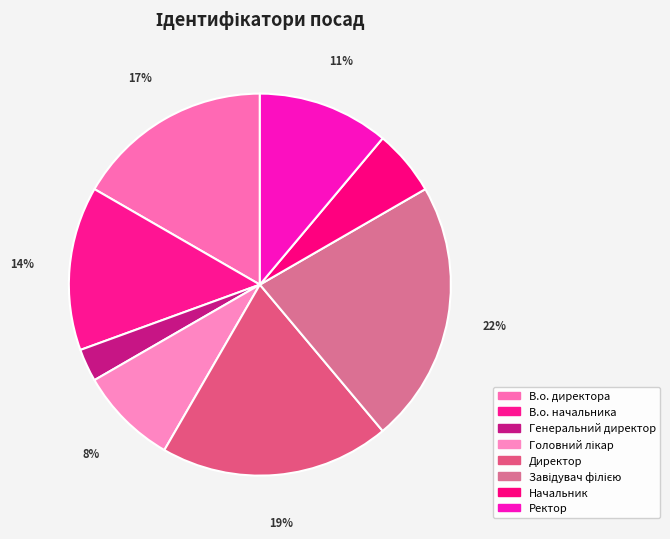

How many slices are in this pie chart?

8